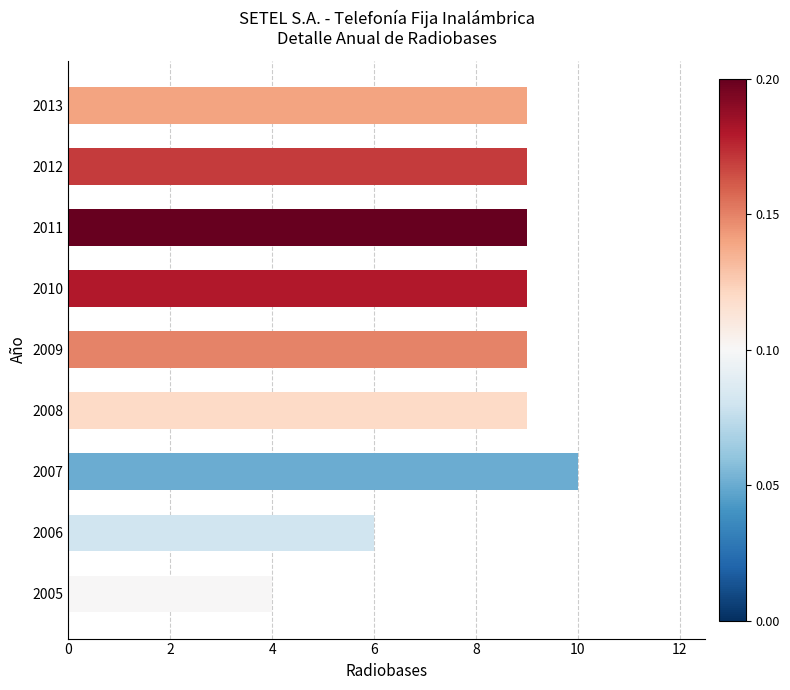

What is the maximum value shown in the chart?

10